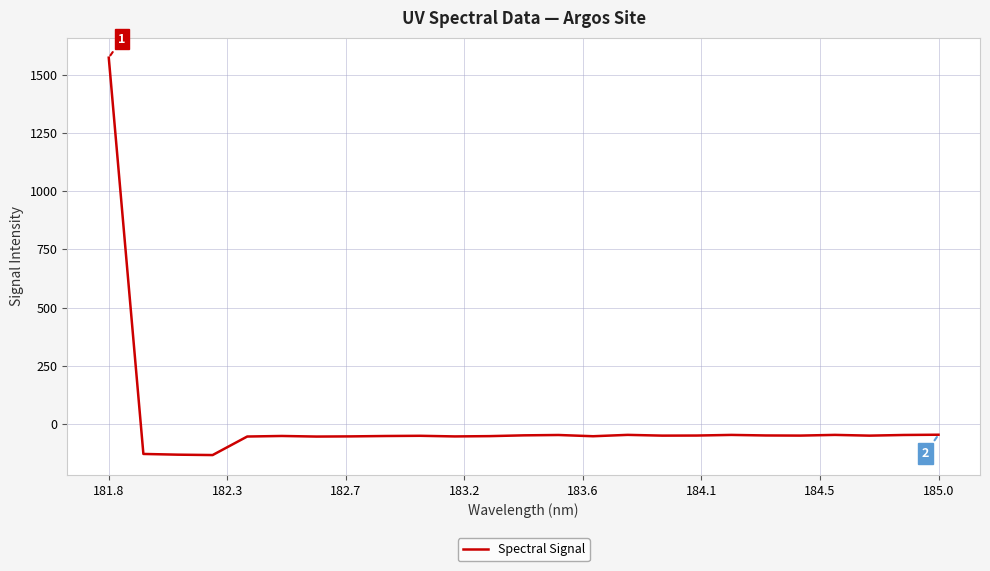

What is the difference between the maximum and minimum values?

1705.5